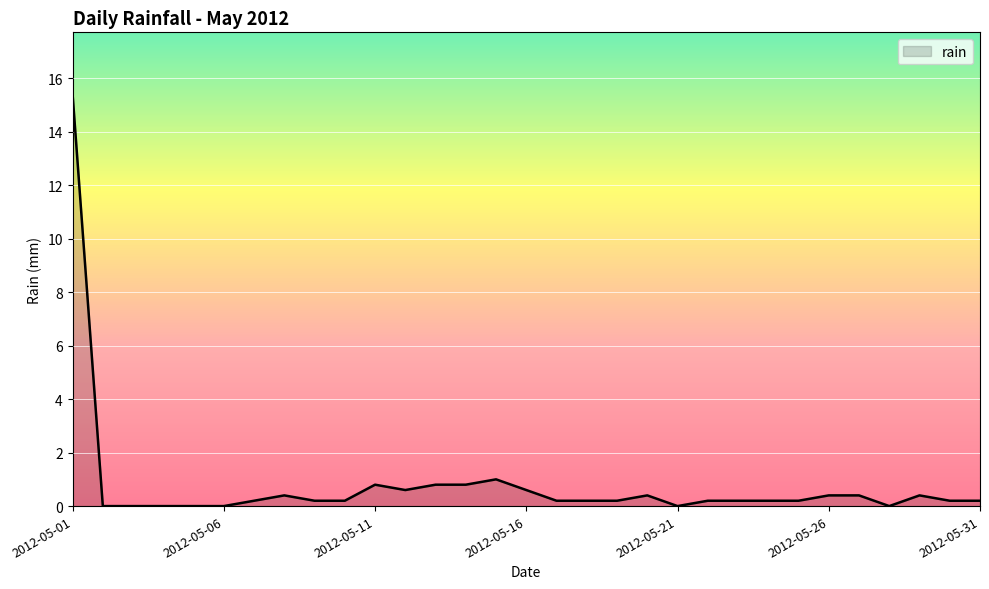

What is the difference between the maximum and minimum values?

15.4